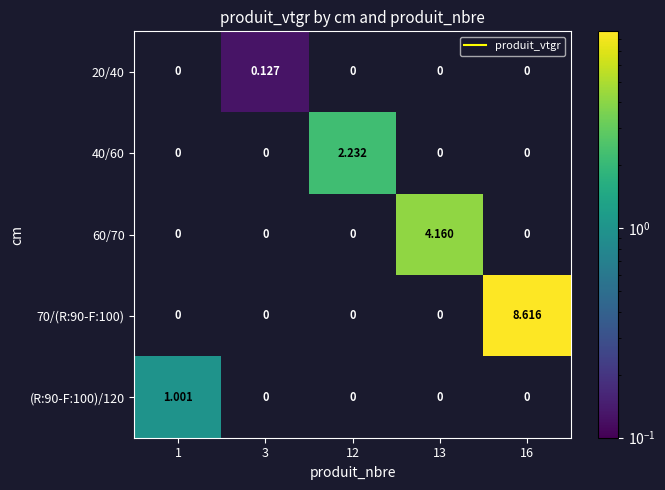

Is the value of (R:90-F:100)/120 at 1 greater than the value of 60/70 at 1?

Yes